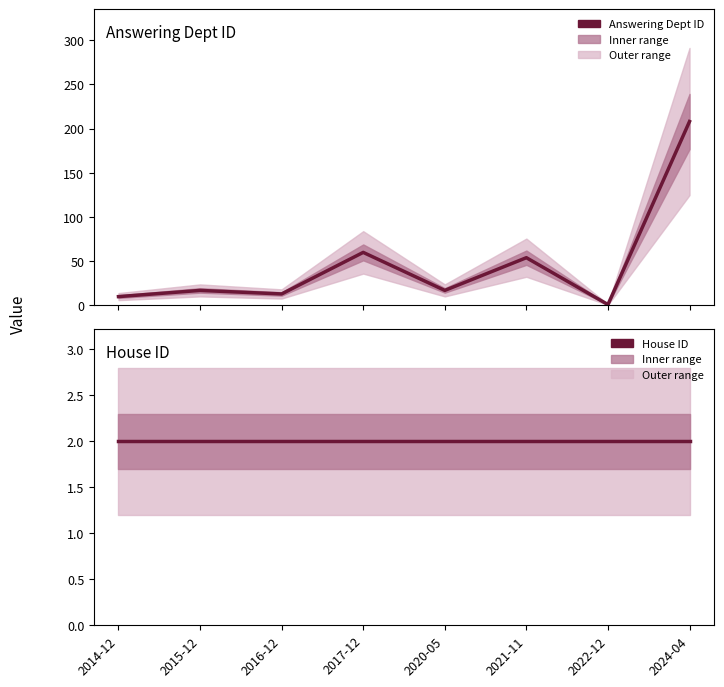

Is it true that House ID equals 2 at 2022-12?

True